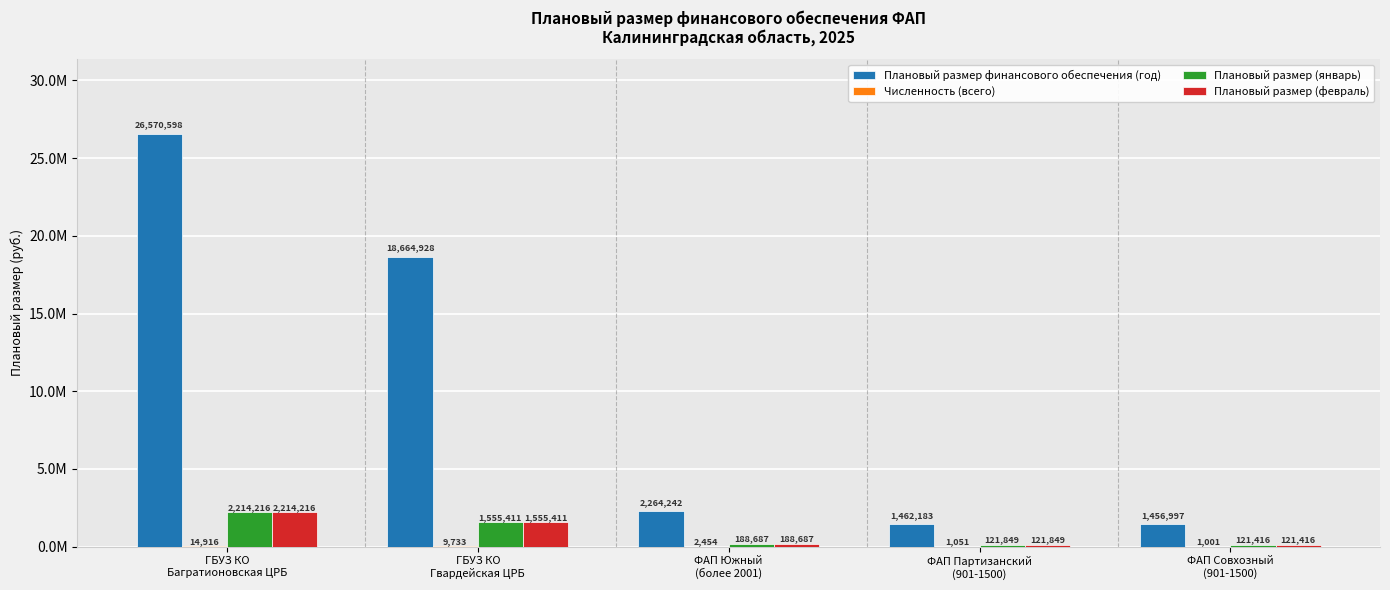

What is the sum of all Плановый размер (январь) values?

4201579.0